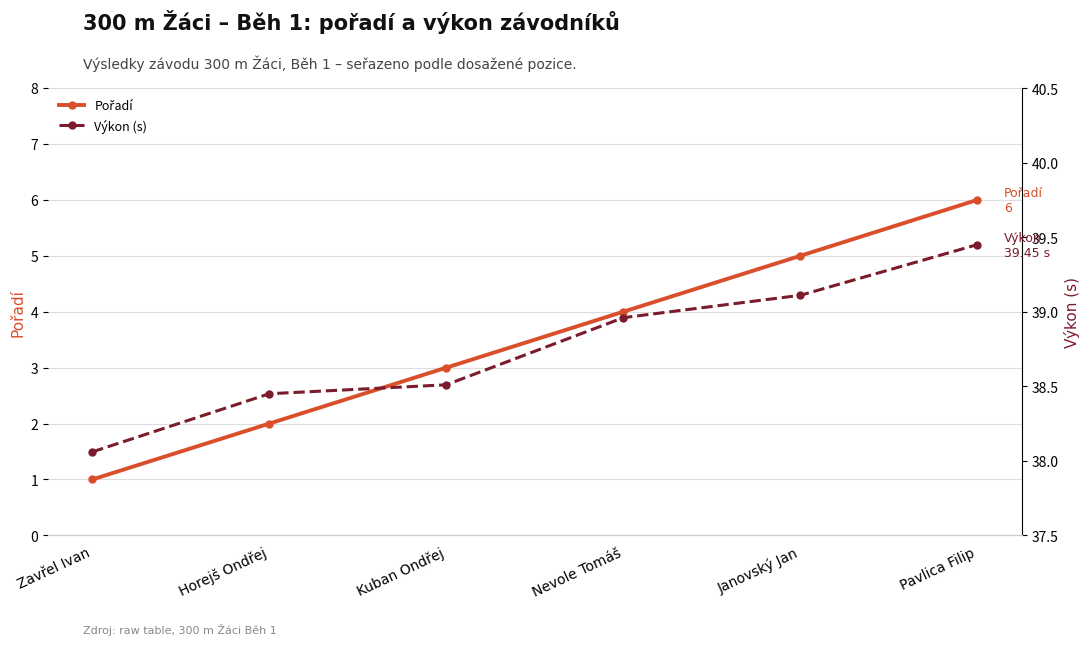

True or false: Výkon (s) and Pořadí cross at least once.

False